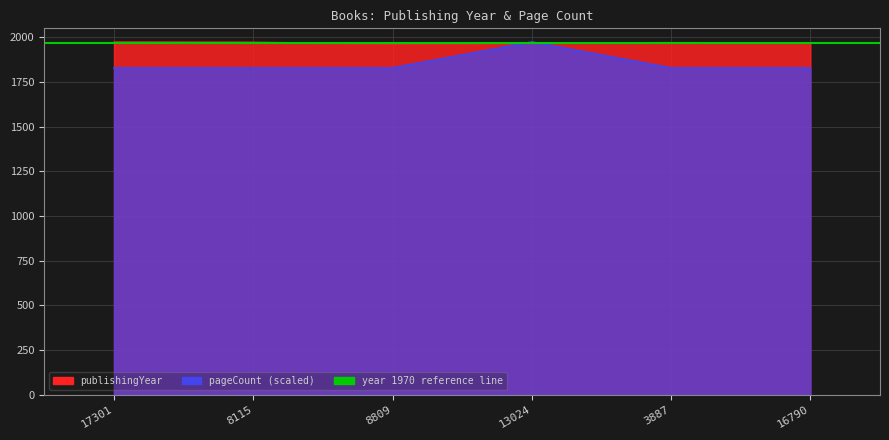

Which series has the largest total across all categories?

publishingYear